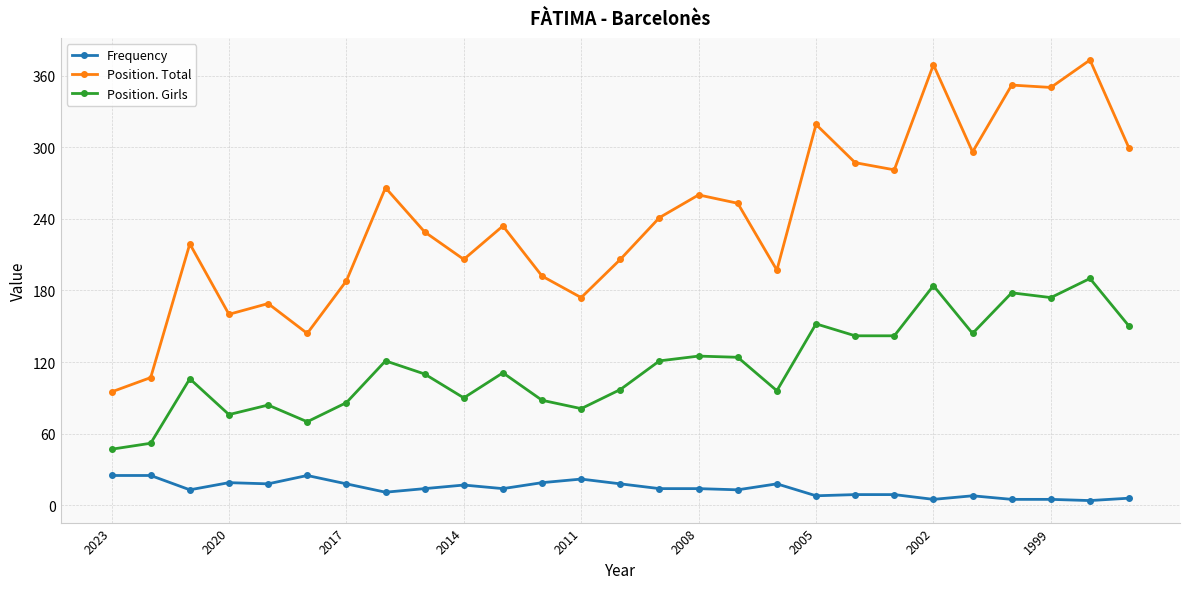

What is the average value of the Position. Girls series?

116